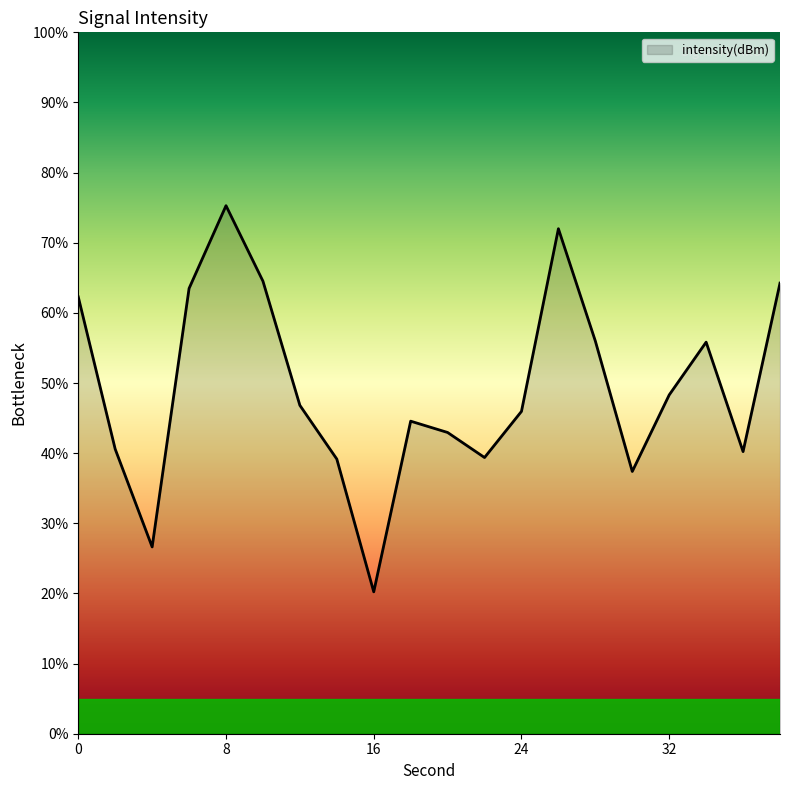

What is the greatest value displayed?

75.3